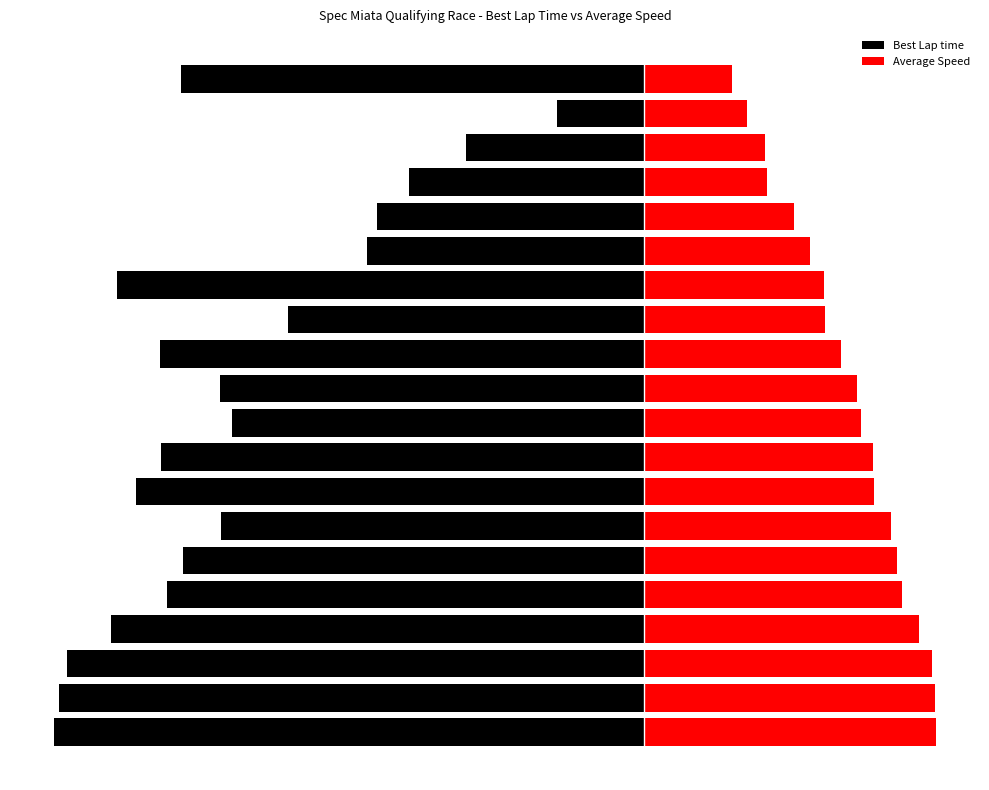

Is the value of Best Lap time at 6 greater than the value of Average Speed at 5?

No